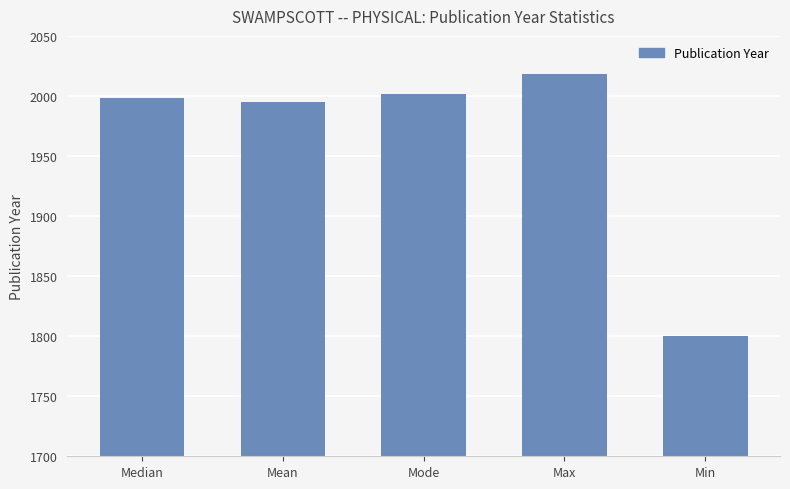

What is the greatest value displayed?

2018